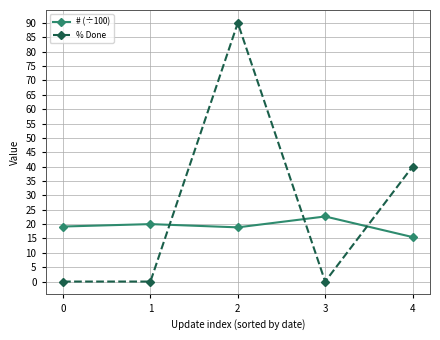

Count the number of data series in this chart.

2